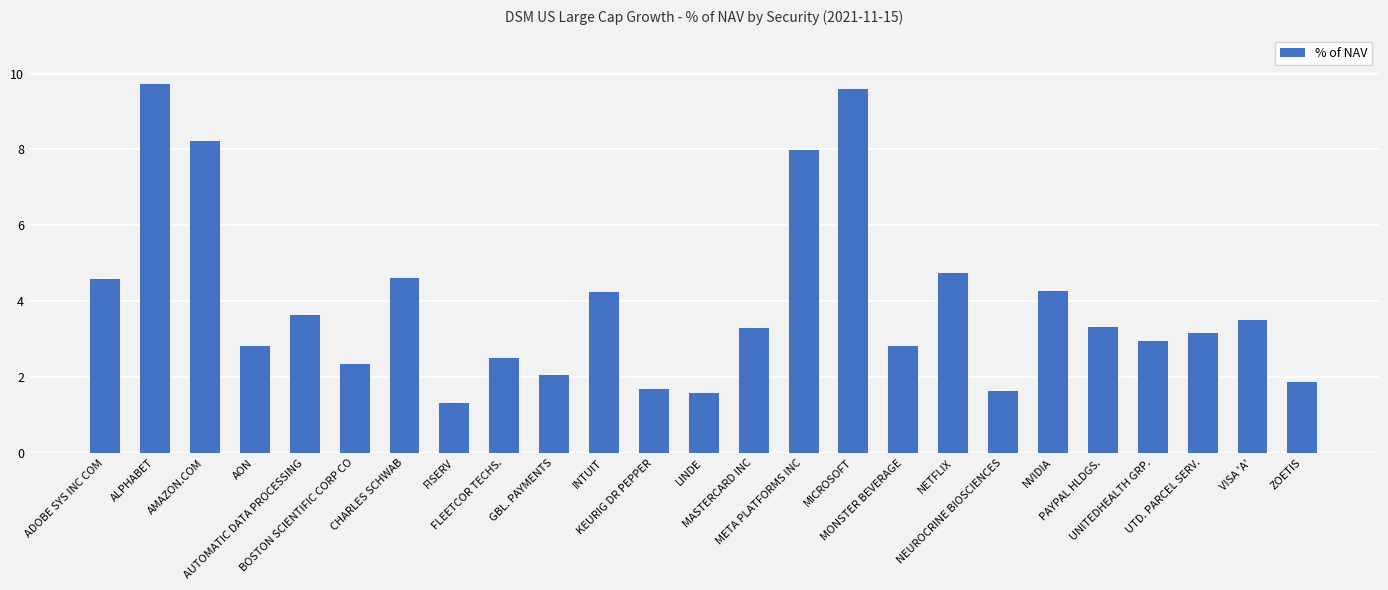

What is the sum of all values?

98.4